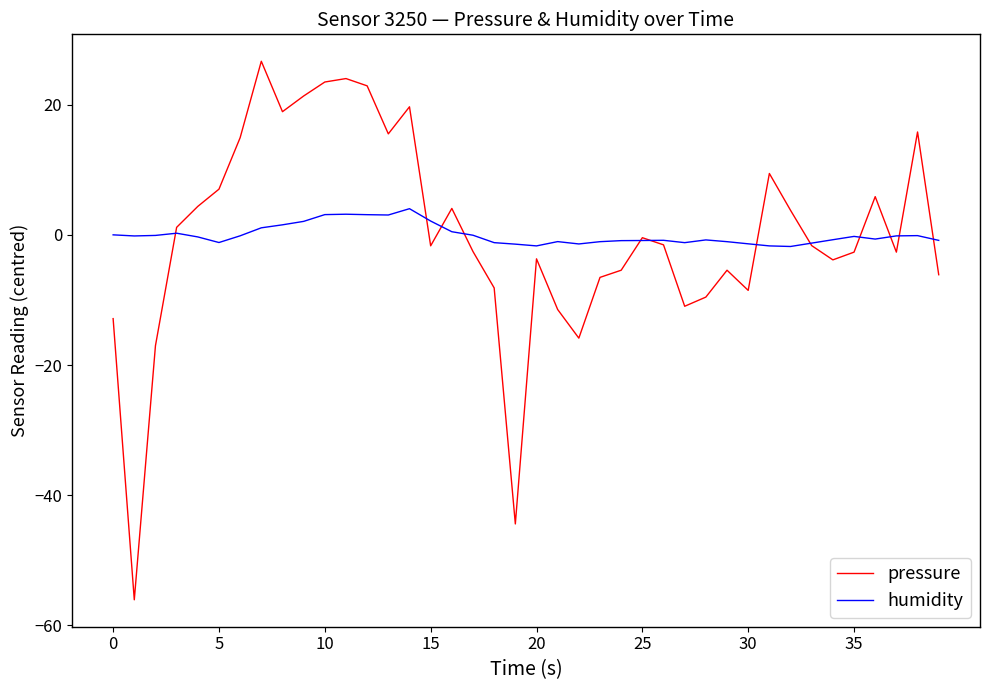

Does the chart display data point markers on the line(s)?

No